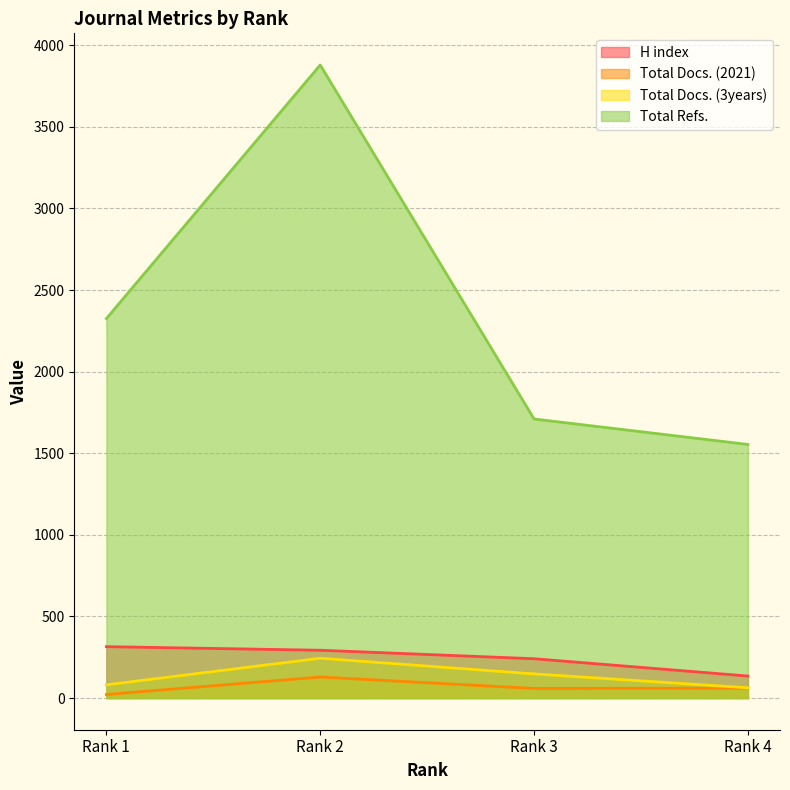

Which series has the largest total across all categories?

Total Refs.